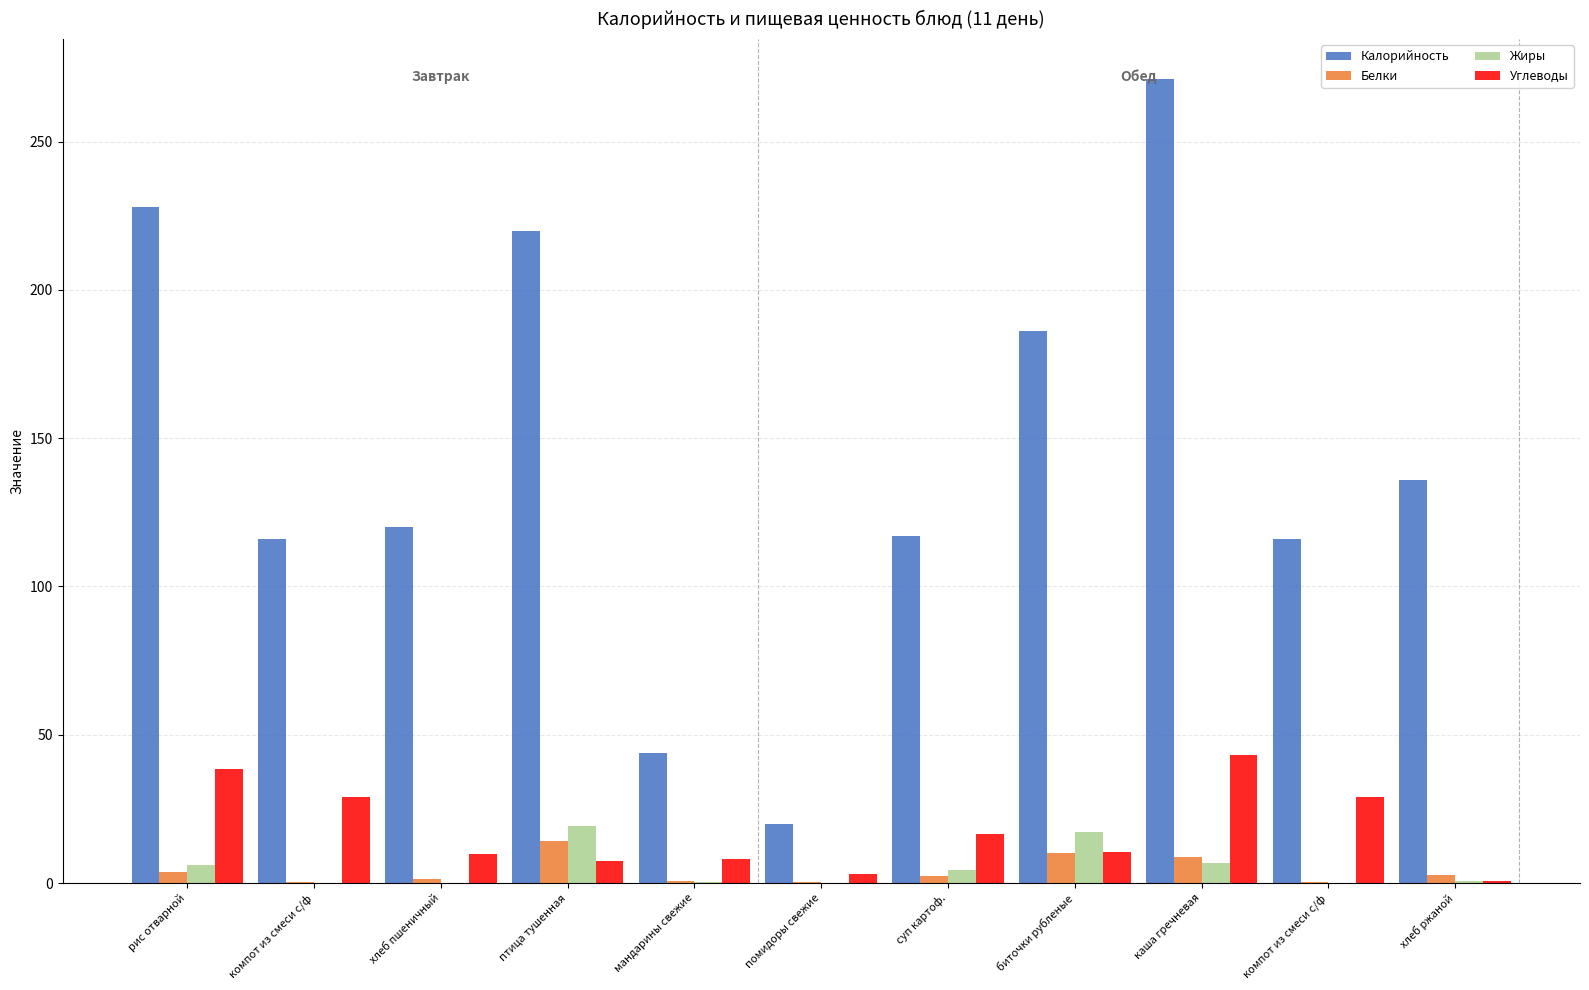

Which series has the widest spread of values?

Калорийность